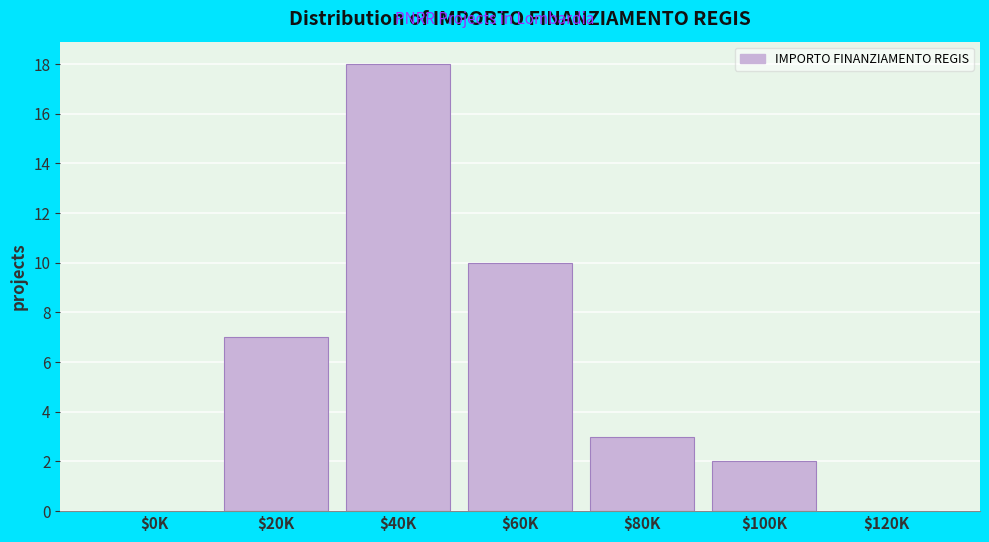

What is the greatest value displayed?

18